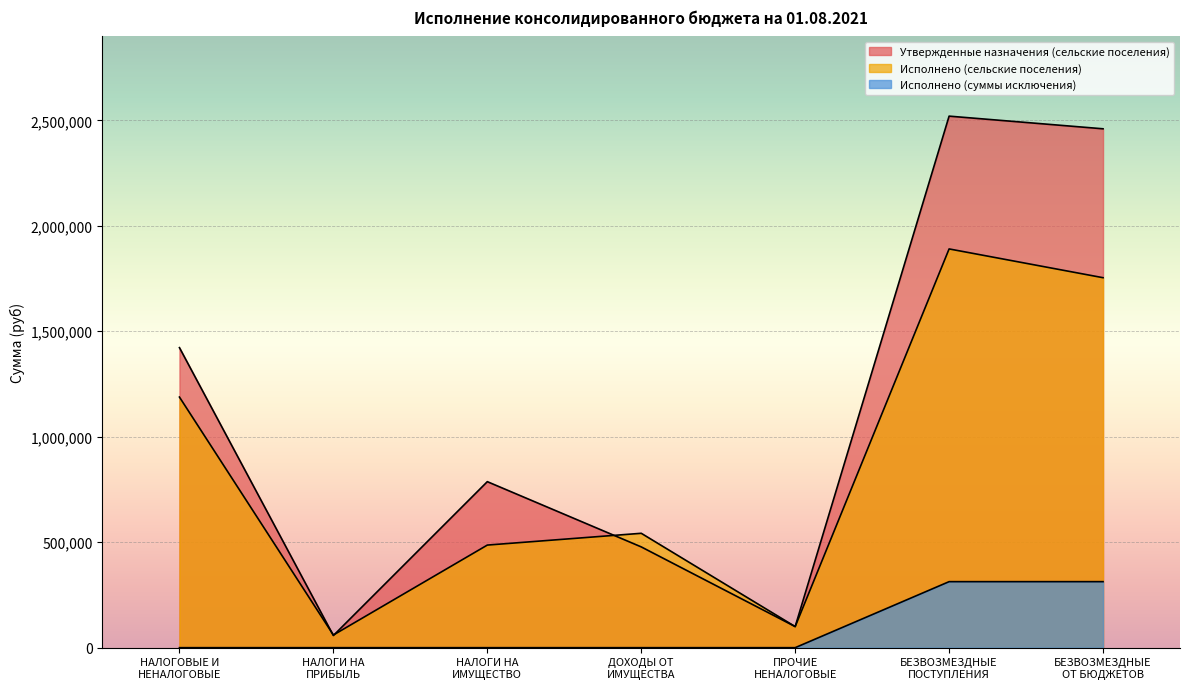

List the series in order of their peak value, lowest first.

Исполнено (суммы исключения), Исполнено (сельские поселения), Утвержденные назначения (сельские поселения)